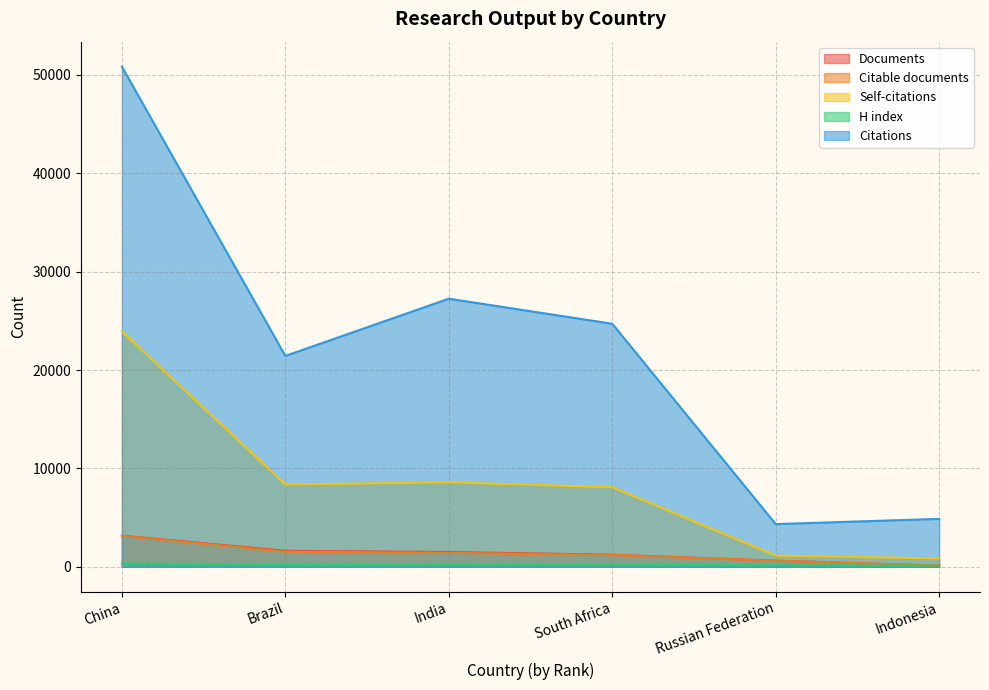

True or false: Citable documents has more than 0 points higher than both neighbors.

False